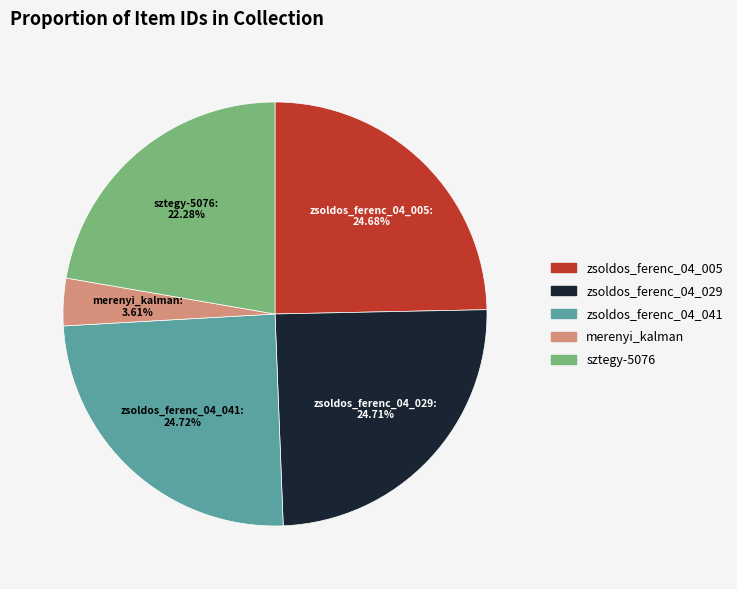

Which slice is the smallest?

merenyi_kalman